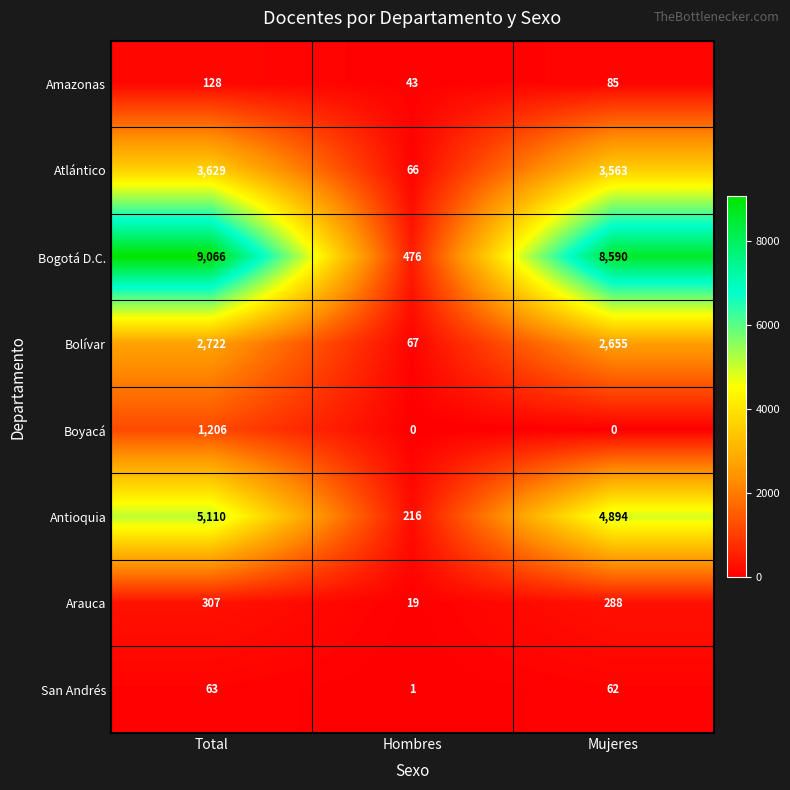

What value does the Amazonas series have at Hombres, to the nearest 5?

45